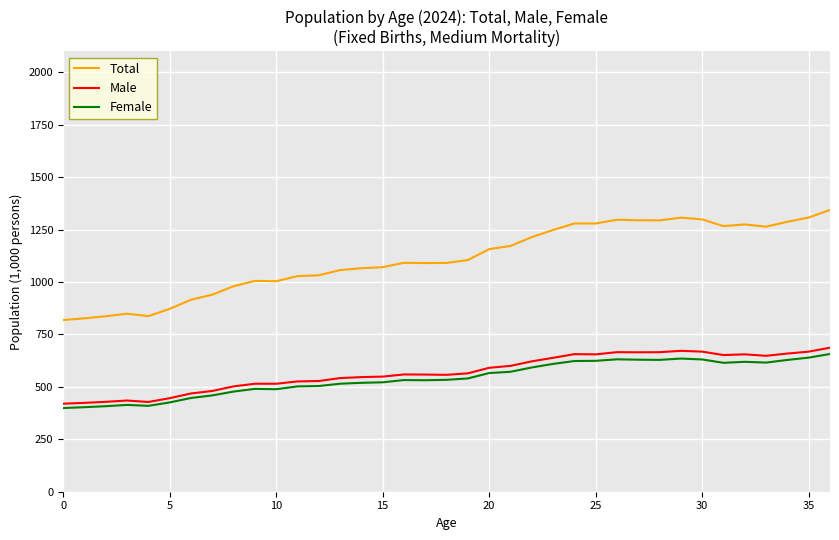

Which series has the largest range (max minus min)?

Total